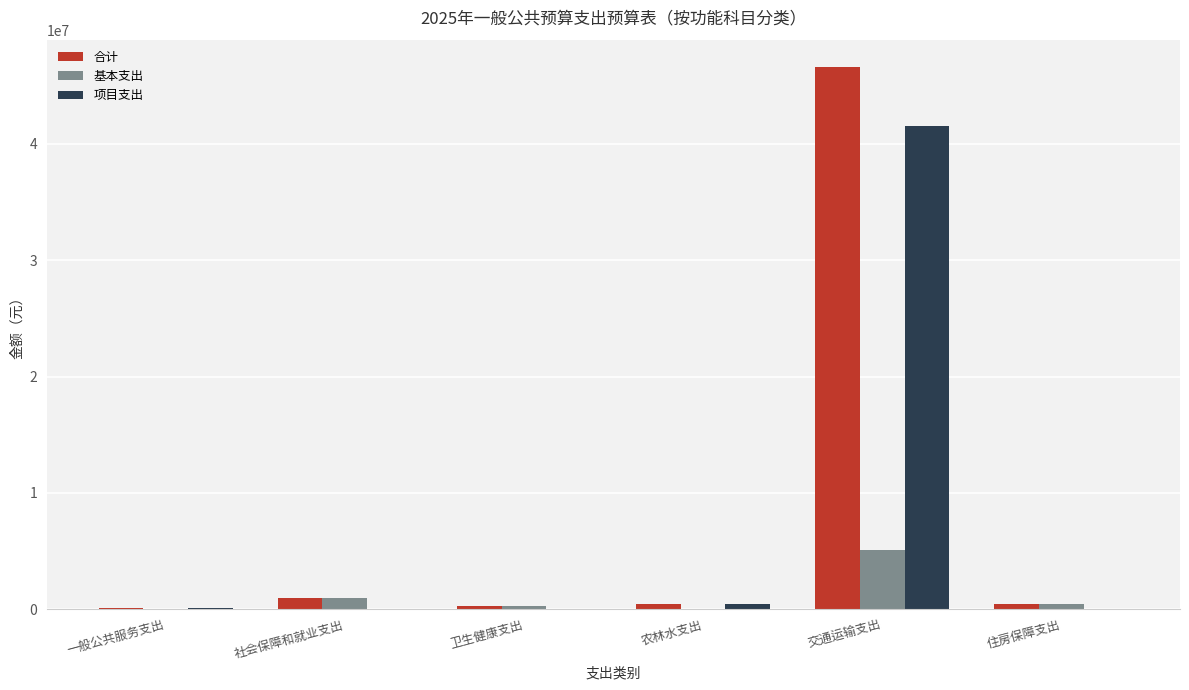

At which category does the chart reach its peak across all series?

交通运输支出